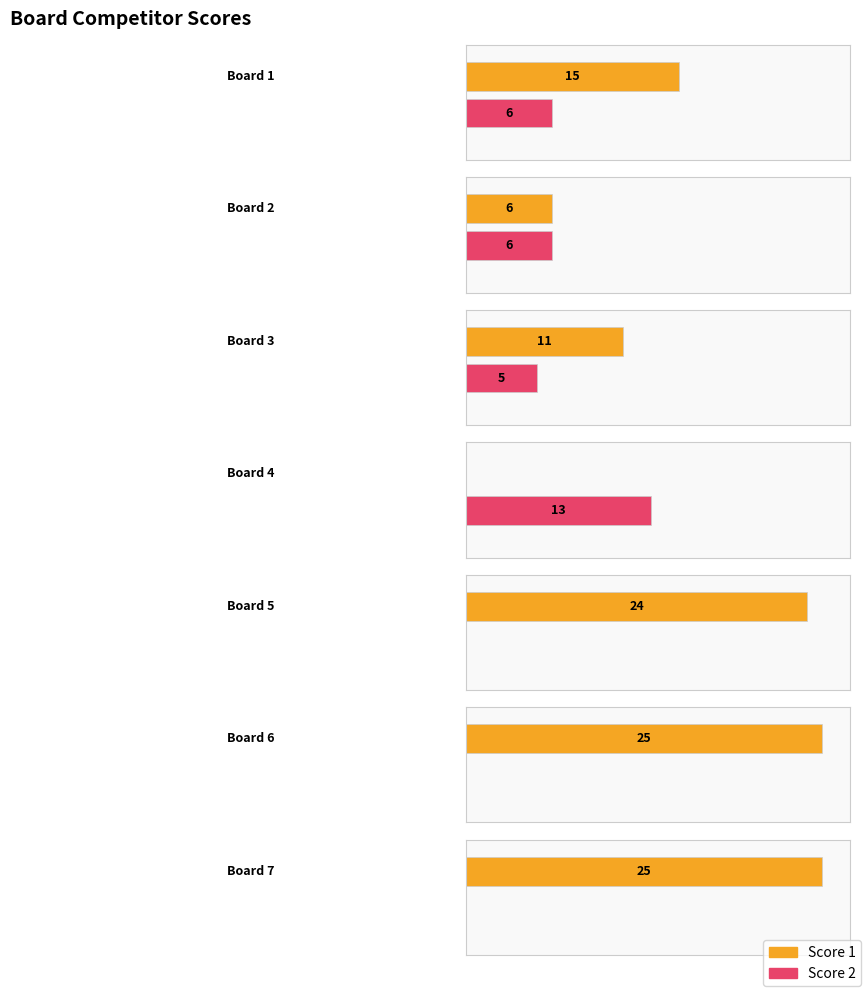

What is the value of the Score 1 bar at the 5th from the left?

24